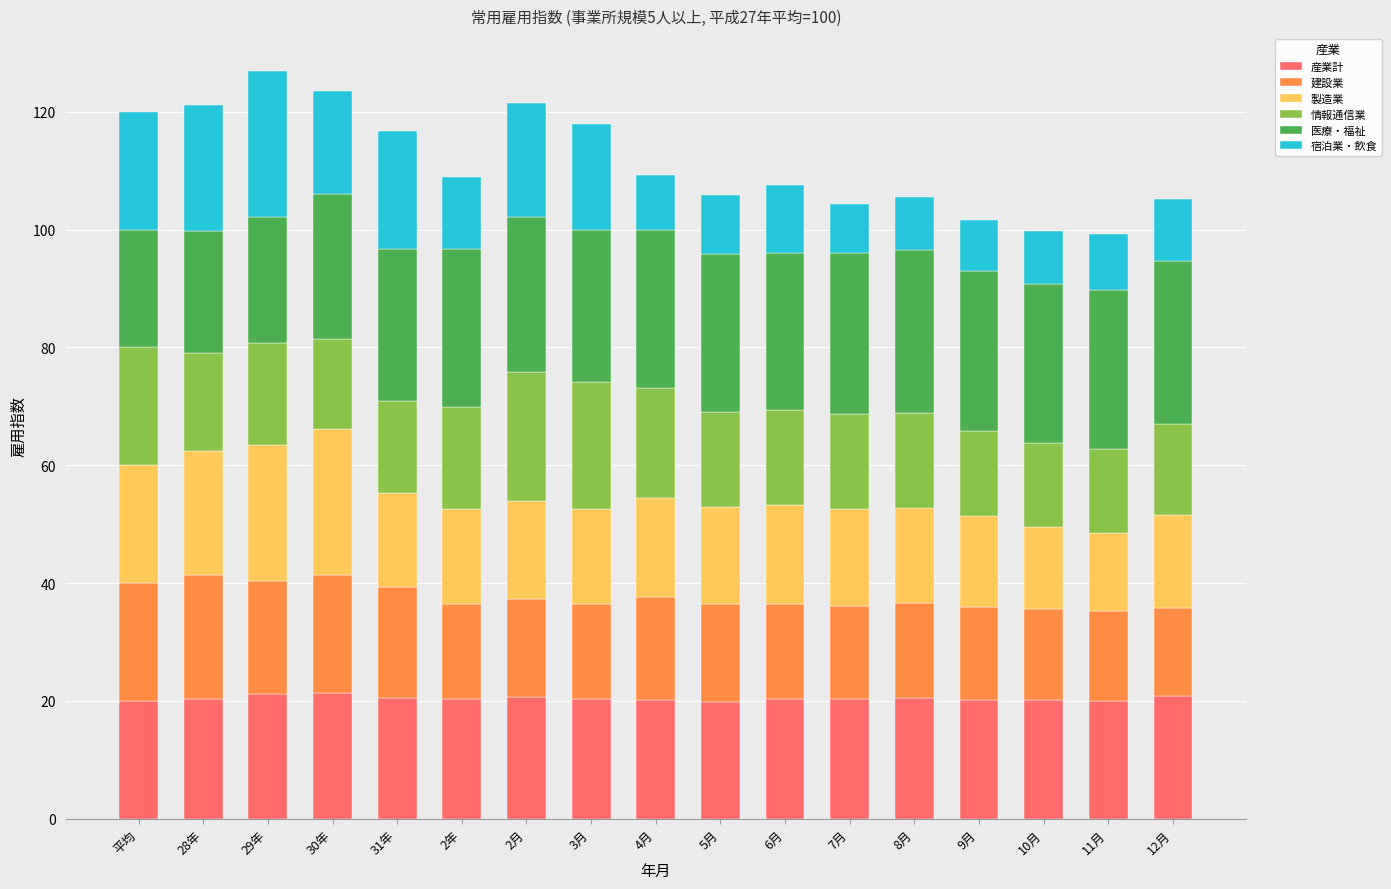

How many series are shown in this chart?

6